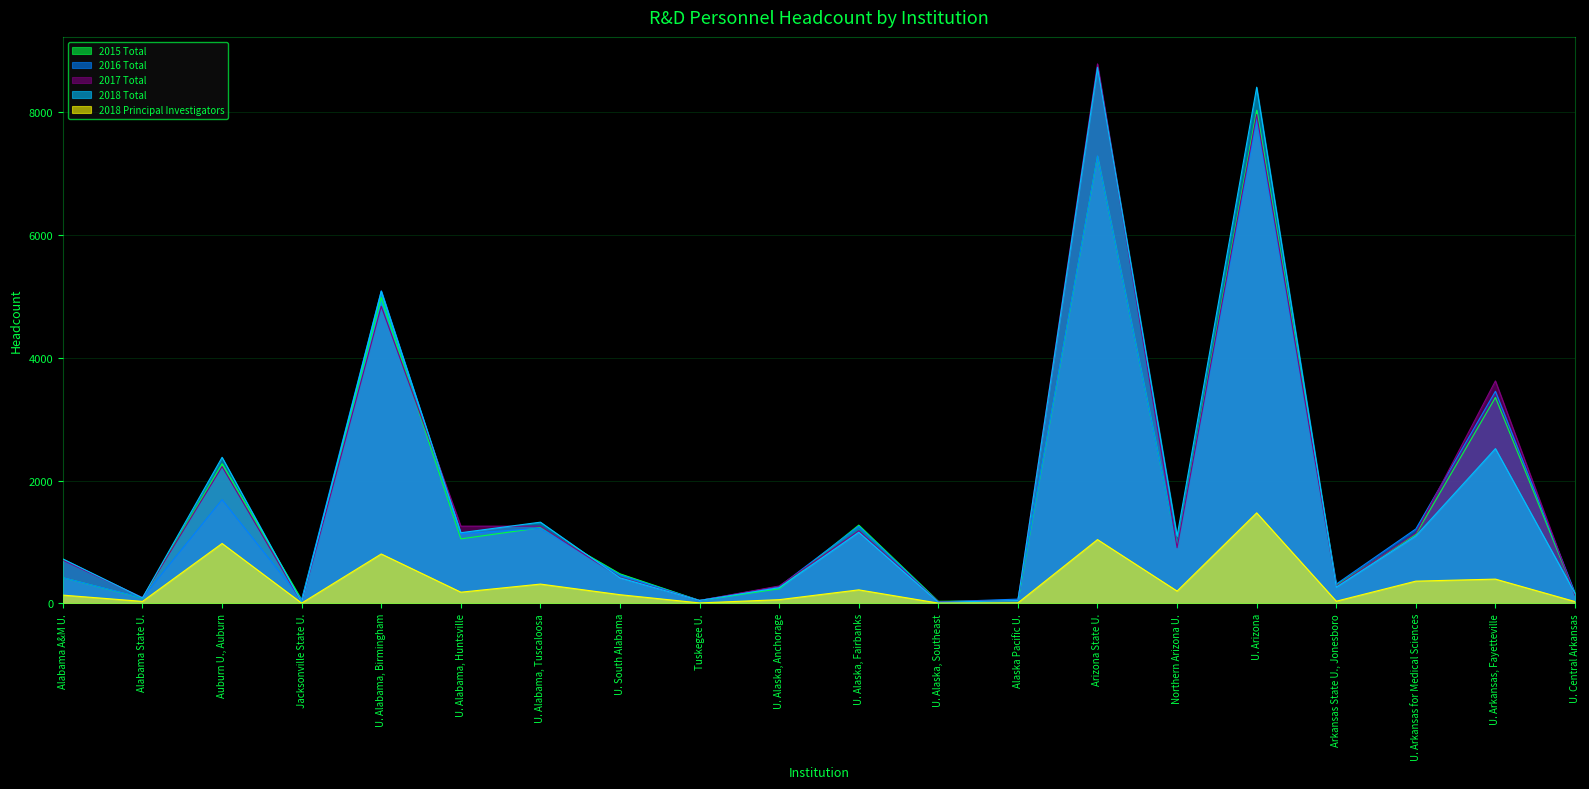

True or false: 2016 Total has more than 2 interior local peaks.

True